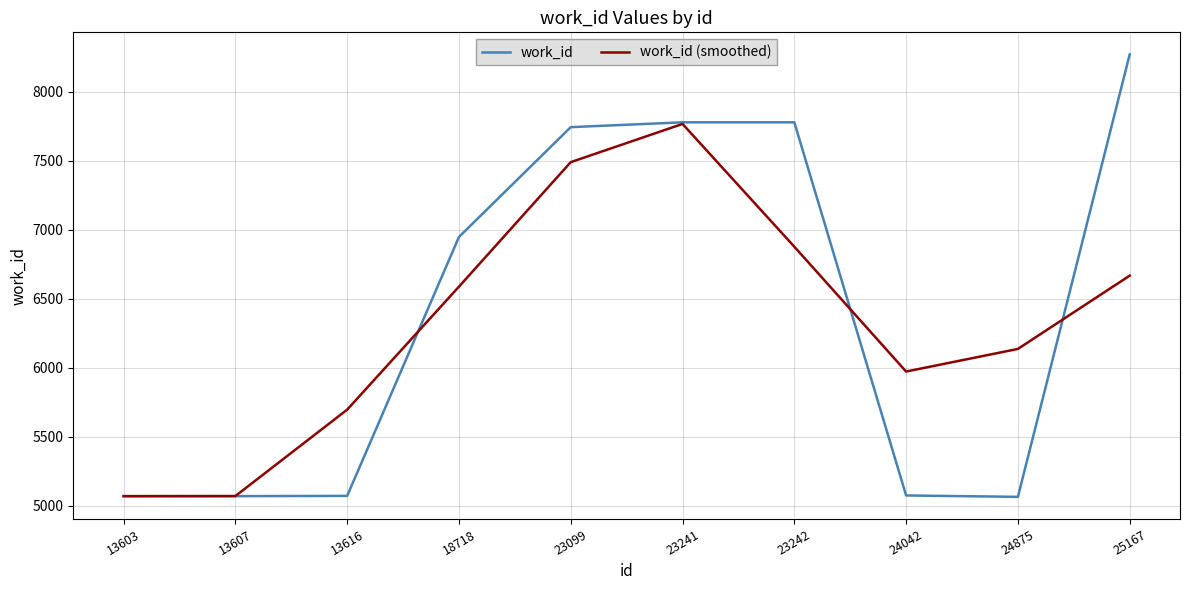

At which category is the sum across all series the highest?

23241